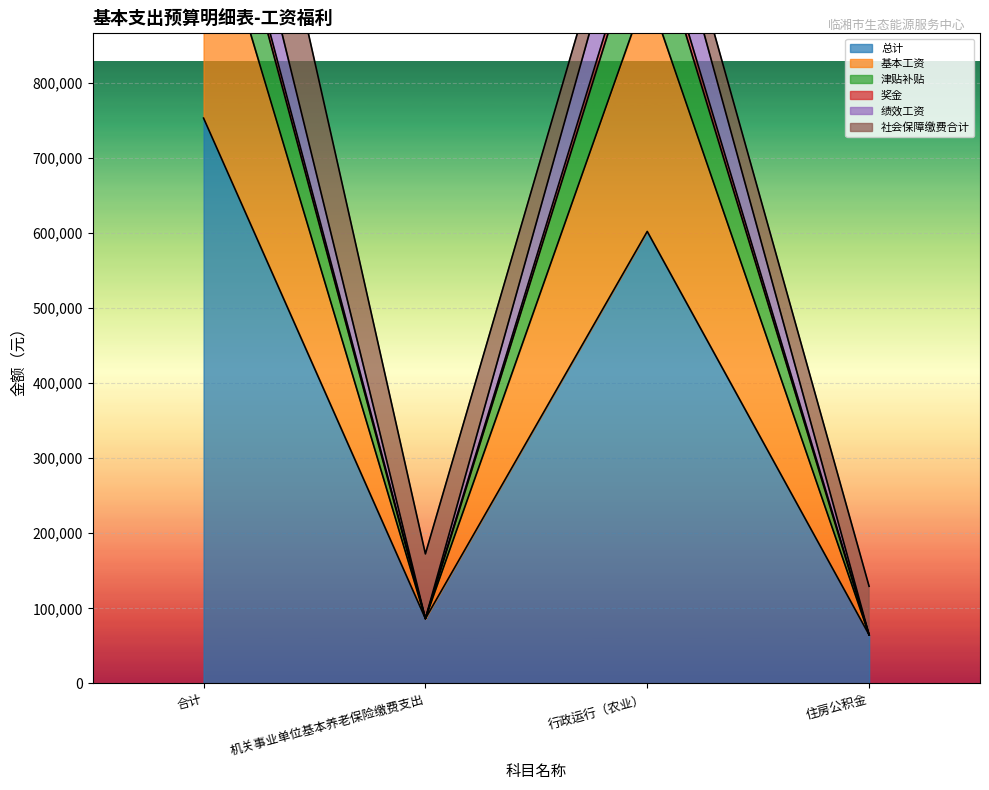

What is the difference between the 基本工资 values at 行政运行（农业） and 机关事业单位基本养老保险缴费支出?

1055126.2